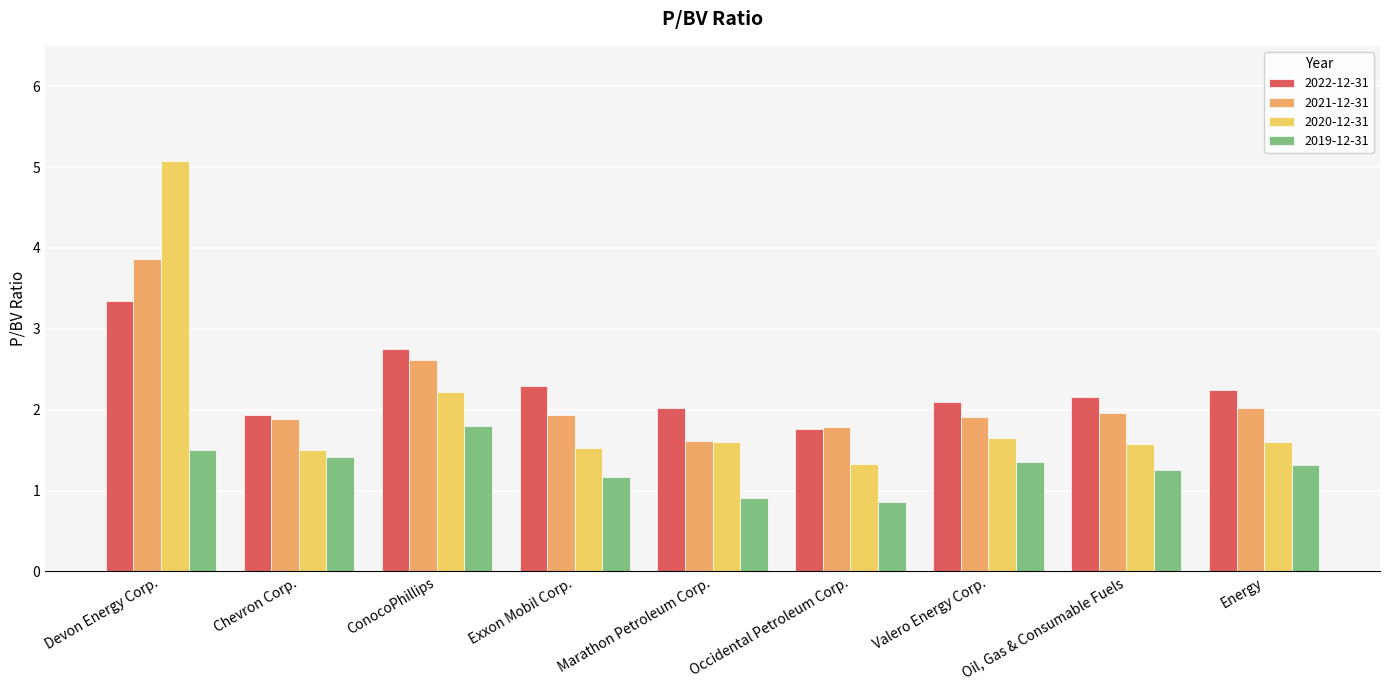

Which series changed the most between Chevron Corp. and Occidental Petroleum Corp.?

2019-12-31